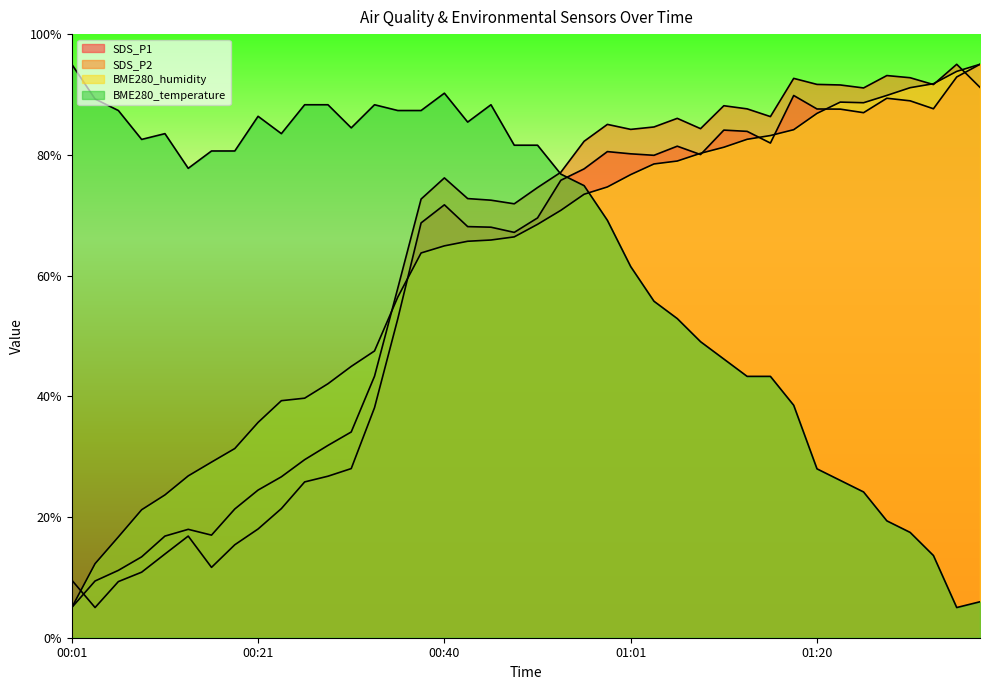

At which label is SDS_P1 closest to 49?

00:36